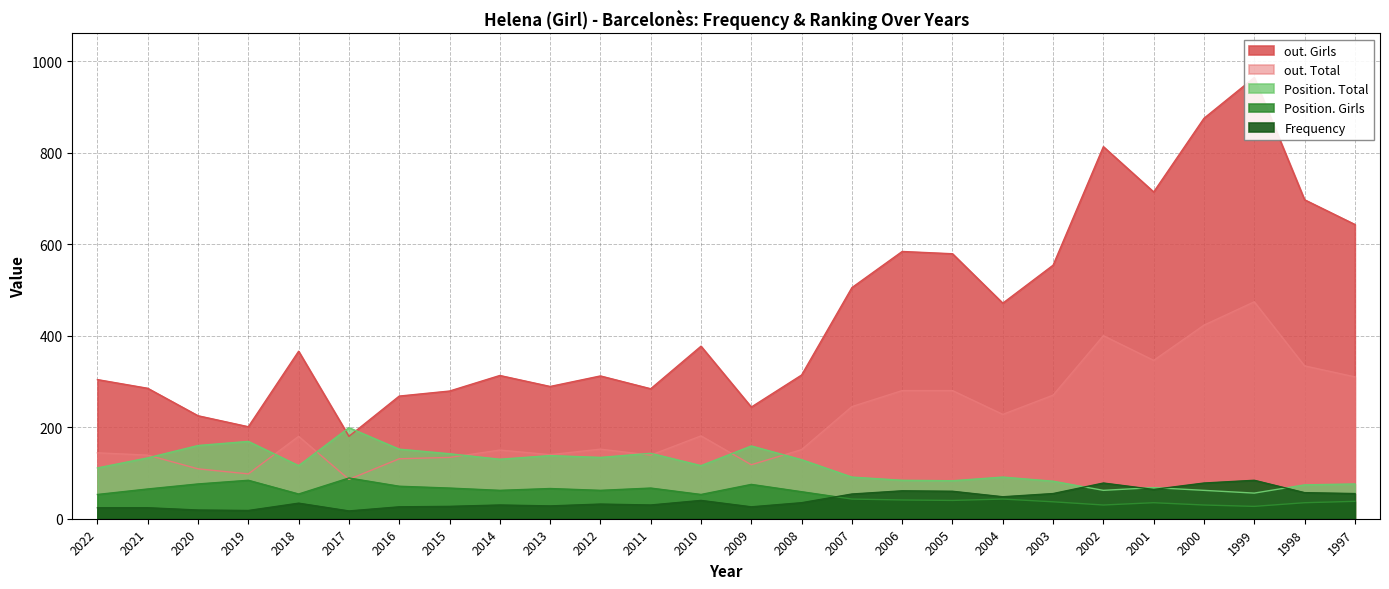

How many data points in out. Girls are above 366?

12